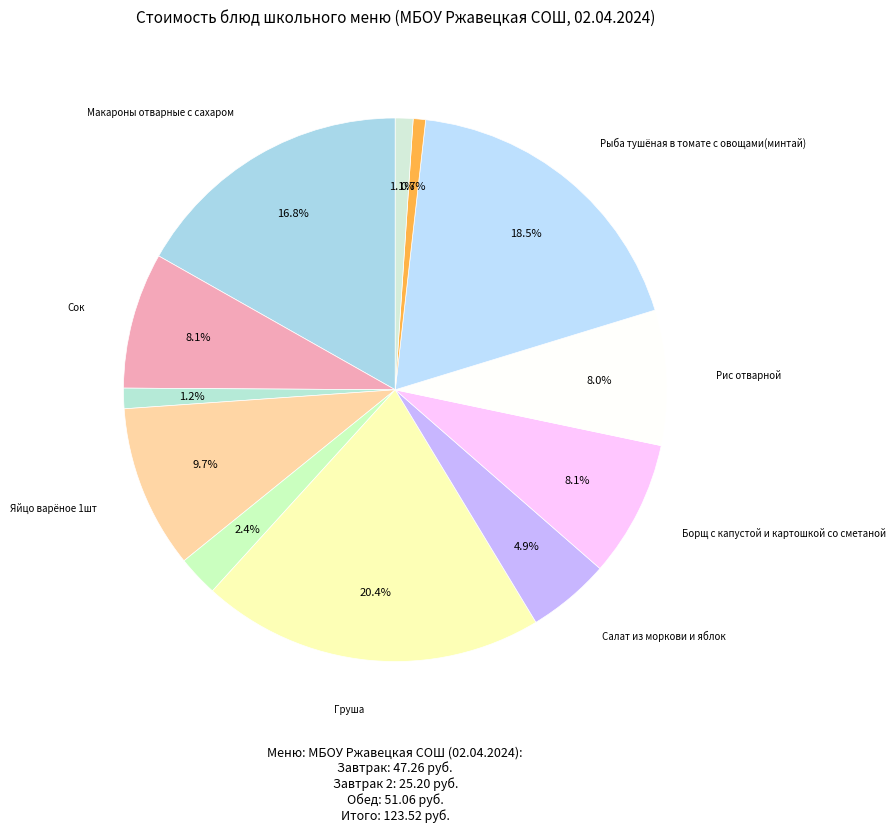

How many slices are in this pie chart?

12